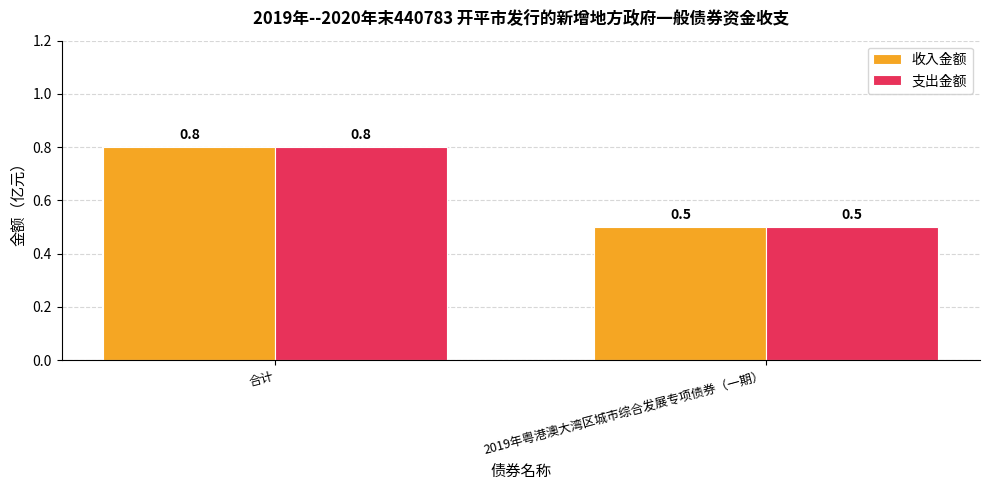

What is the sum of the 收入金额 values at 2019年粤港澳大湾区城市综合发展专项债券（一期） and 合计?

1.3